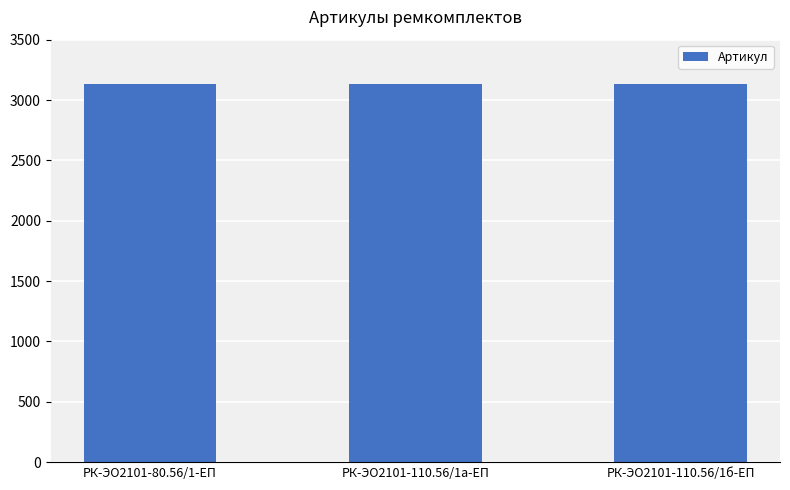

What is the smallest value displayed?

3130